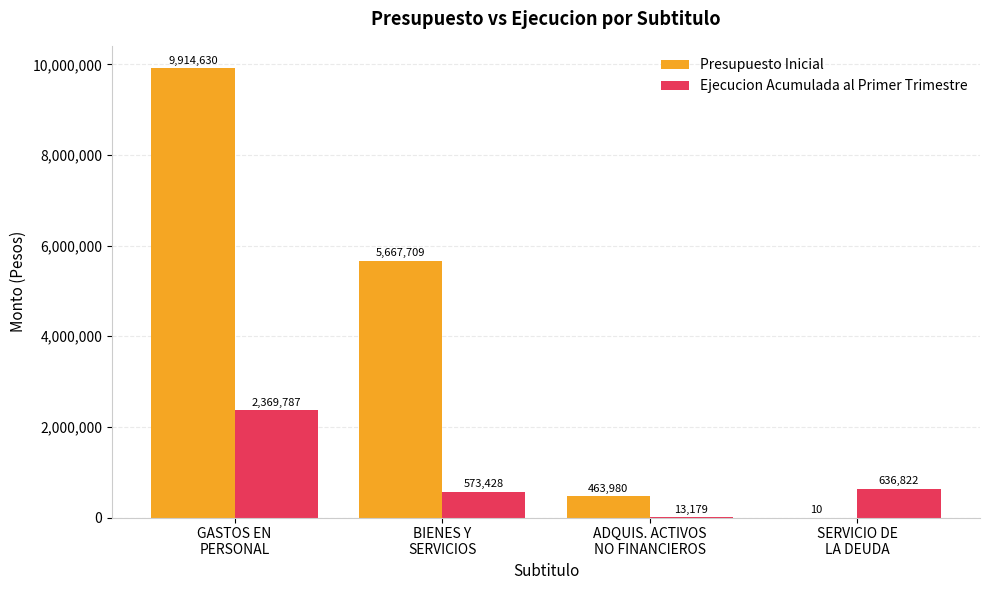

What is the sum of all Presupuesto Inicial values?

16046329